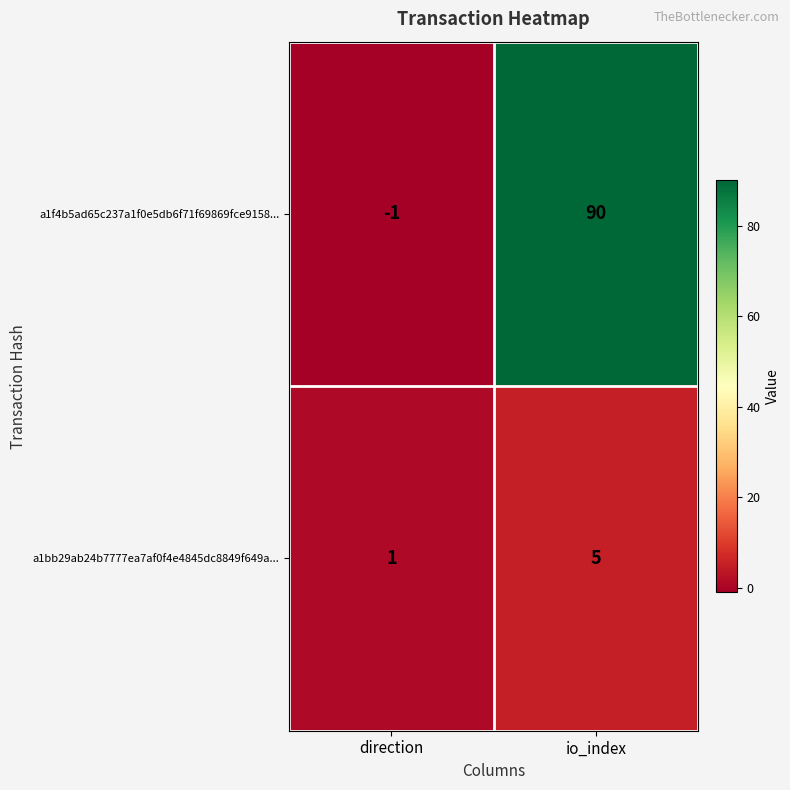

Reading left to right, extract all data points from this chart.

a1f4b5ad65c237a1f0e5db6f71f69869fce9158...: -1	90
a1bb29ab24b7777ea7af0f4e4845dc8849f649a...: 1	5